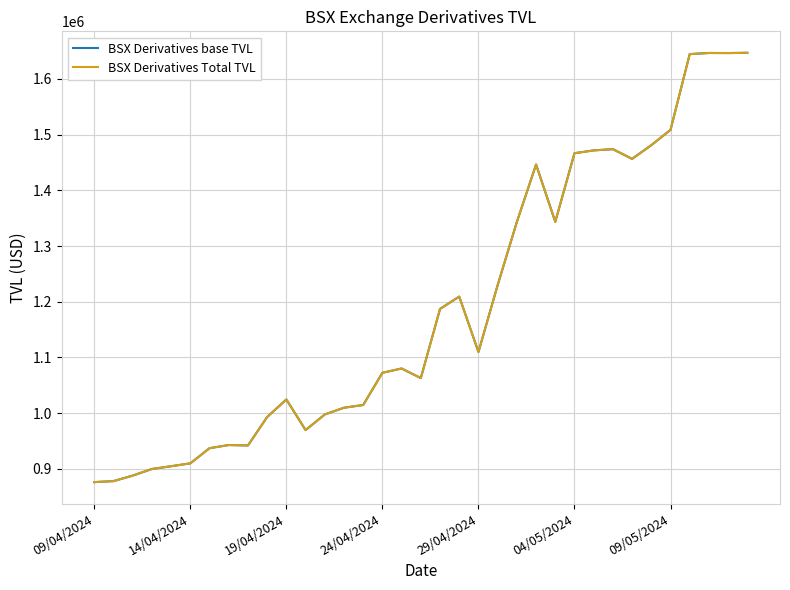

Is this an area chart (filled region under the line)?

No